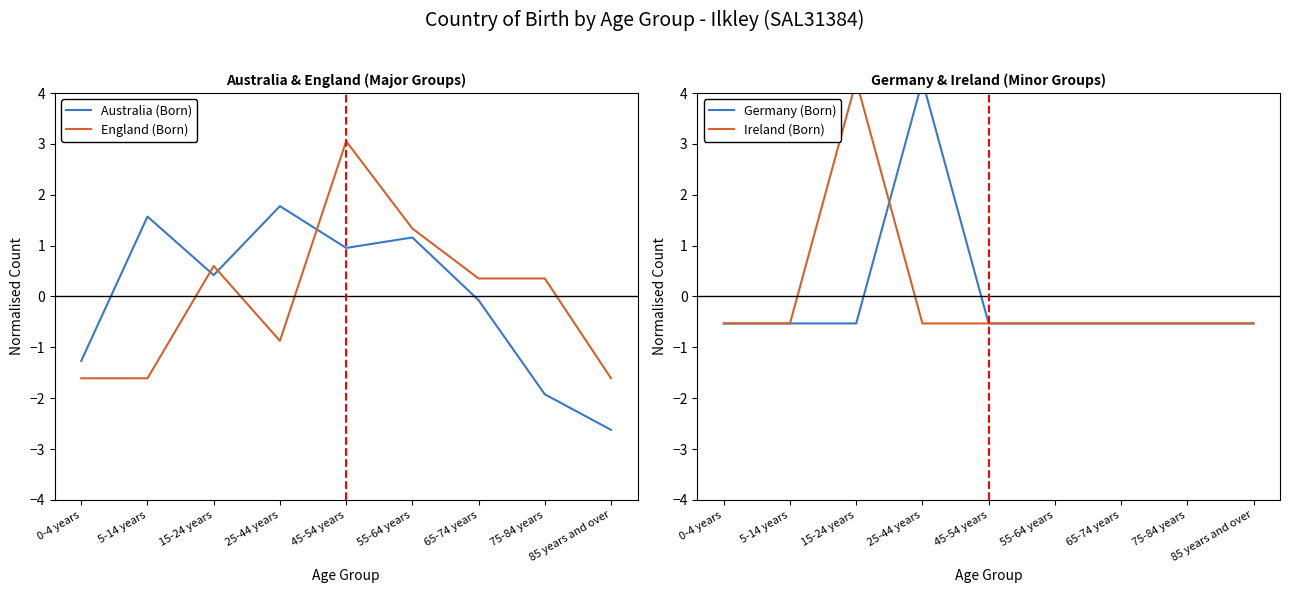

At which label is Australia (Born) closest to 0?

65-74 years